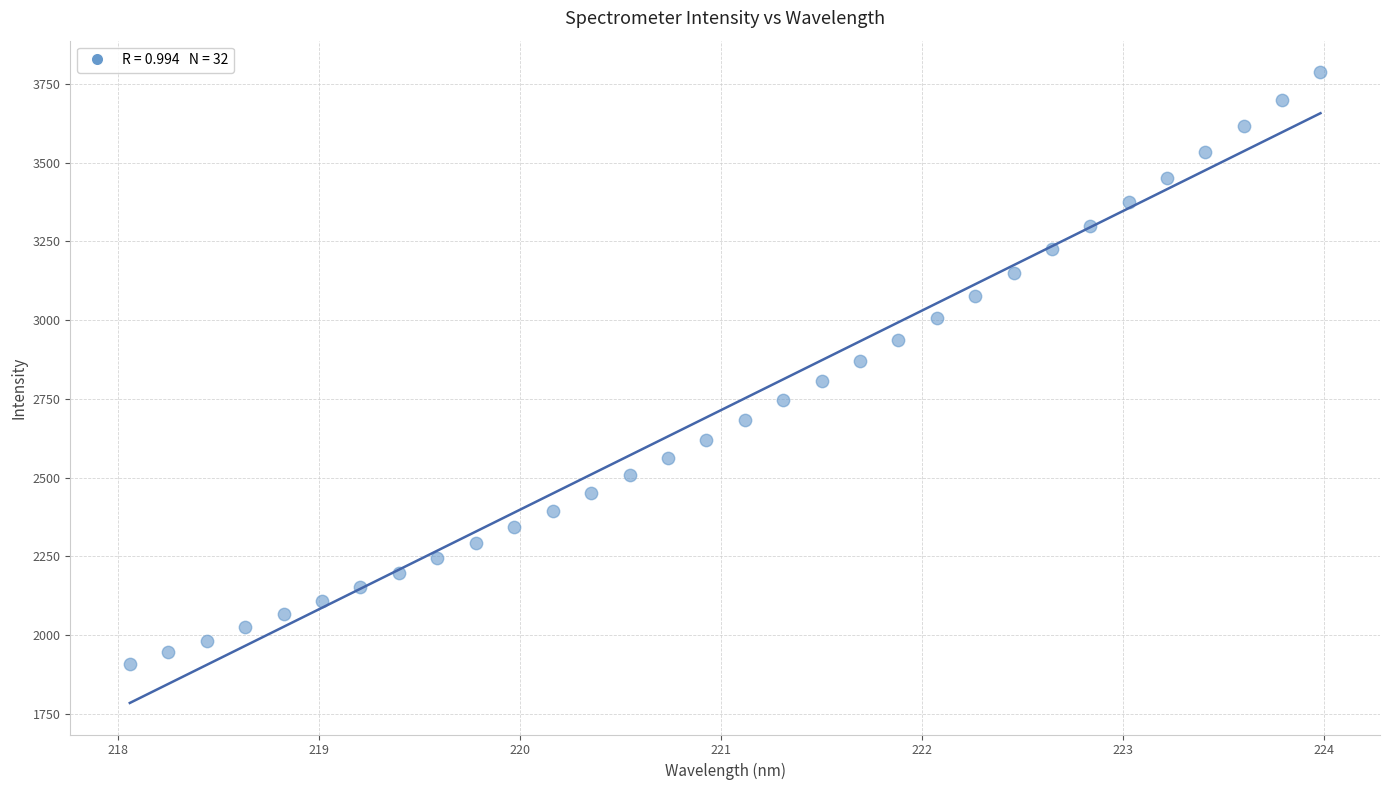

What is the range of X values (max minus min)?

5.9